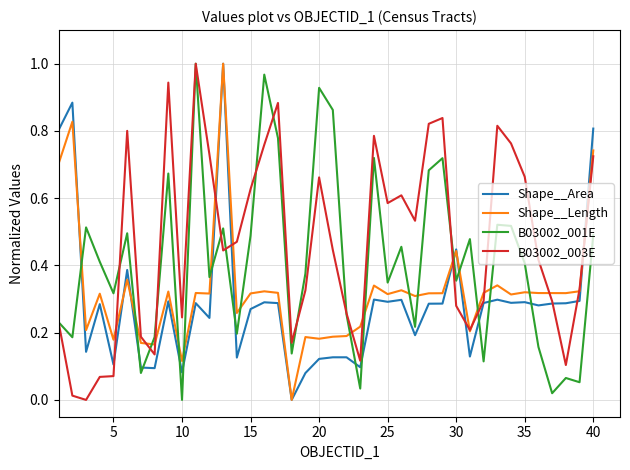

At how many categories does at least one series exceed 0?

40